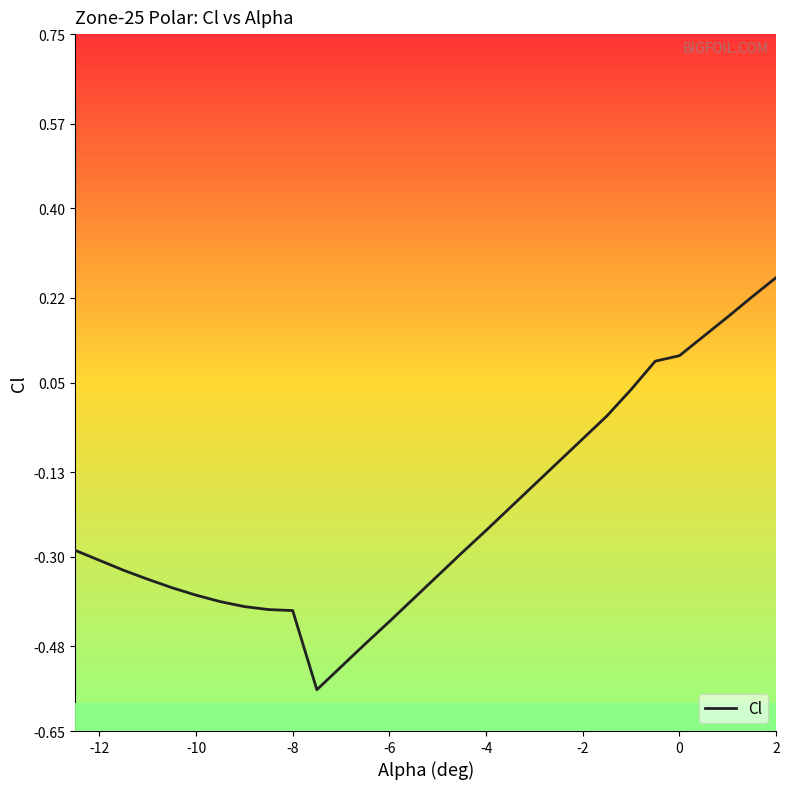

How many values are above zero?

7